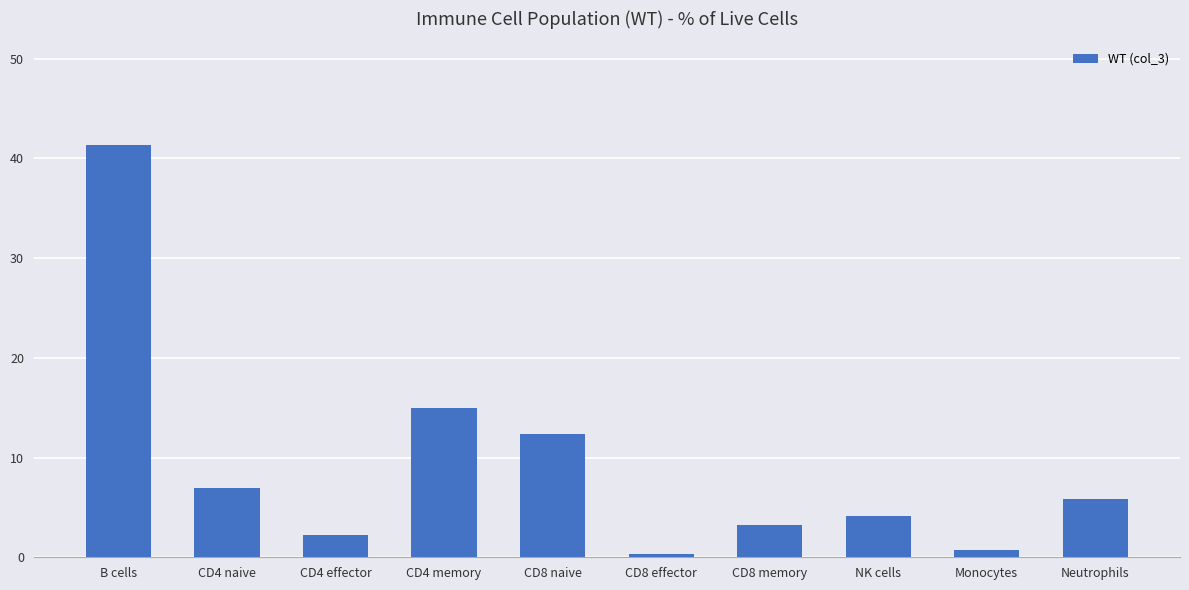

What is the label of the 9th bar from the left?

Monocytes